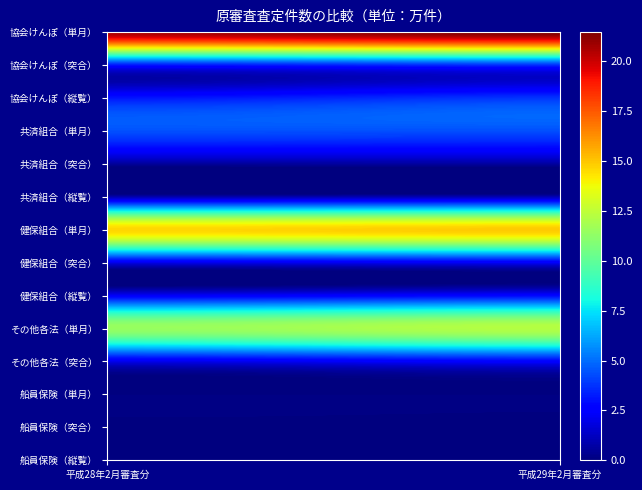

At how many categories does at least one series exceed 18?

2